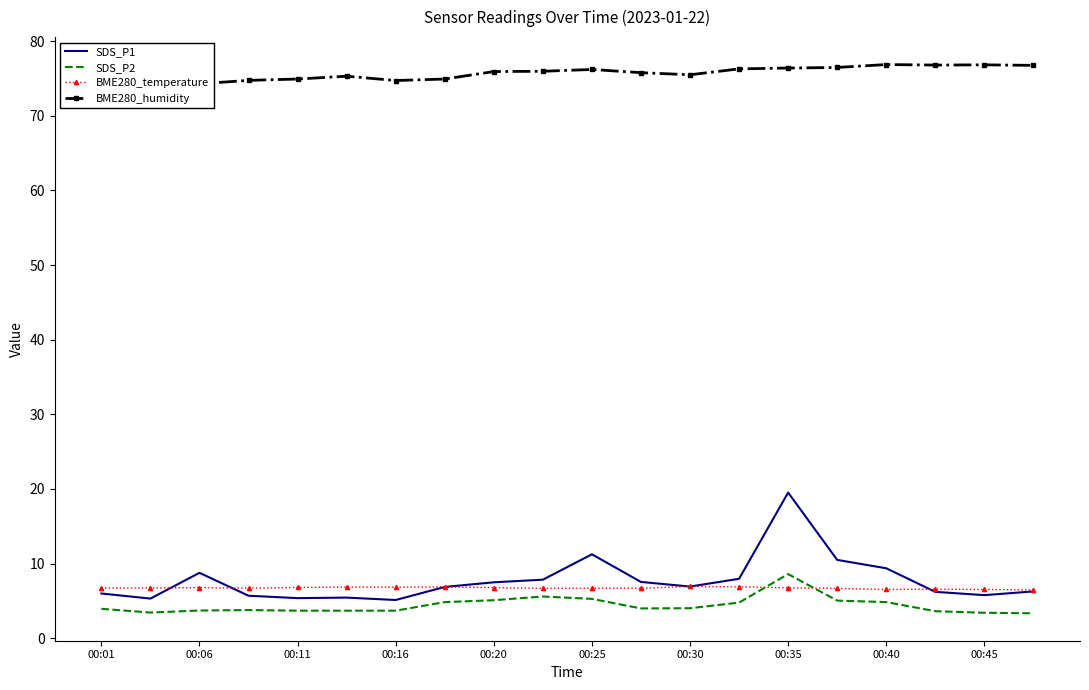

What is the lowest value of the BME280_temperature series?

6.5